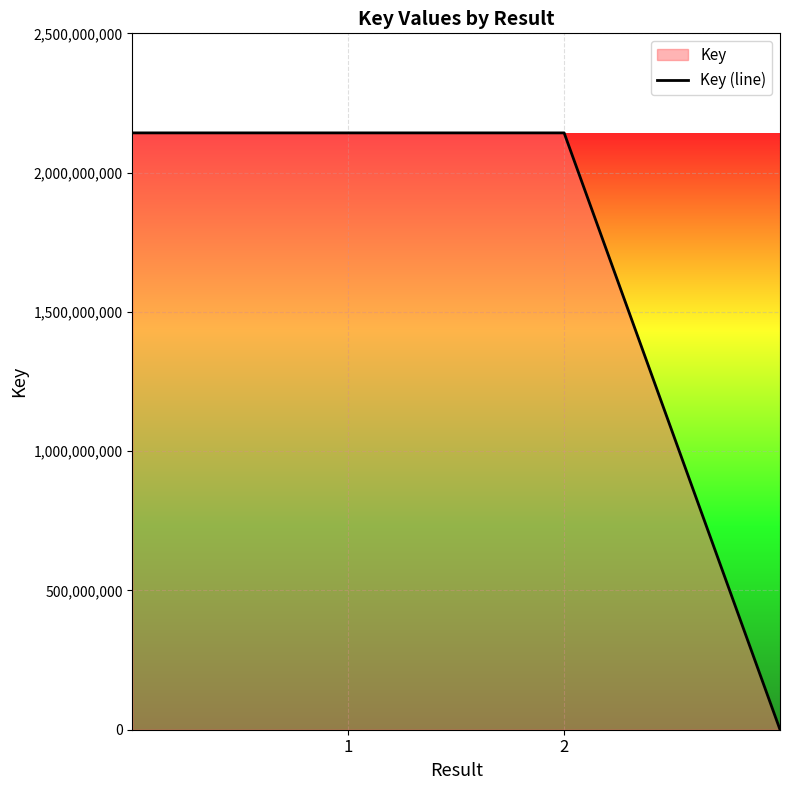

What is the difference between the maximum and minimum values?

2142272722